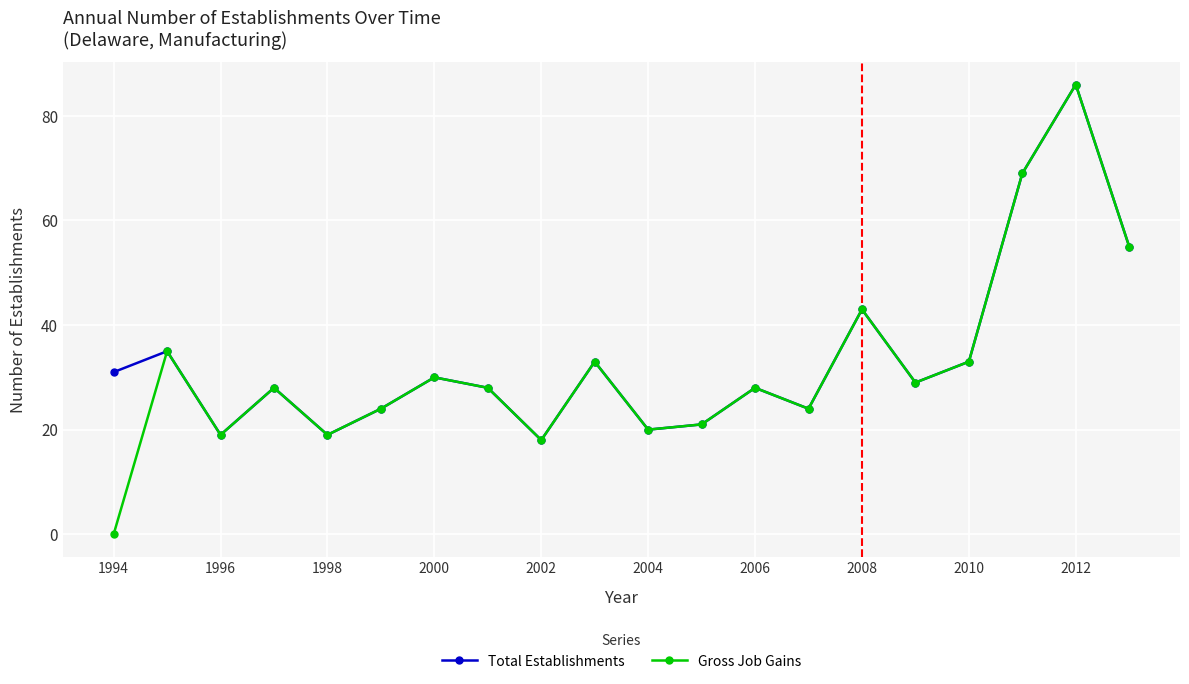

What is the maximum value for Total Establishments?

86